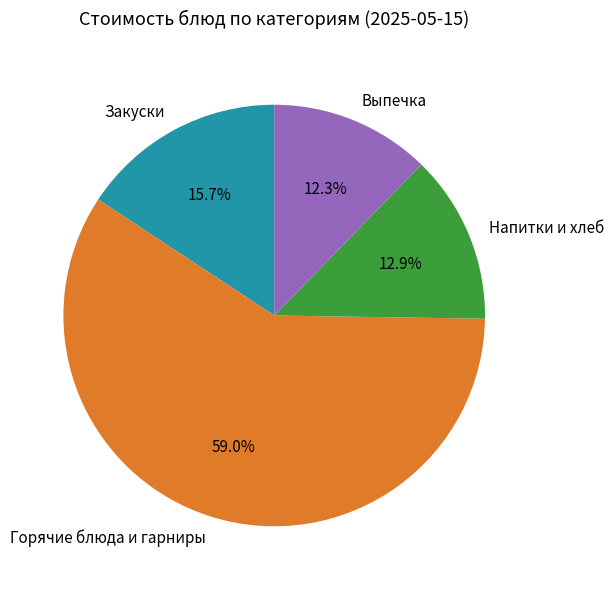

Rank the categories by value from highest to lowest.

Горячие блюда и гарниры, Закуски, Напитки и хлеб, Выпечка